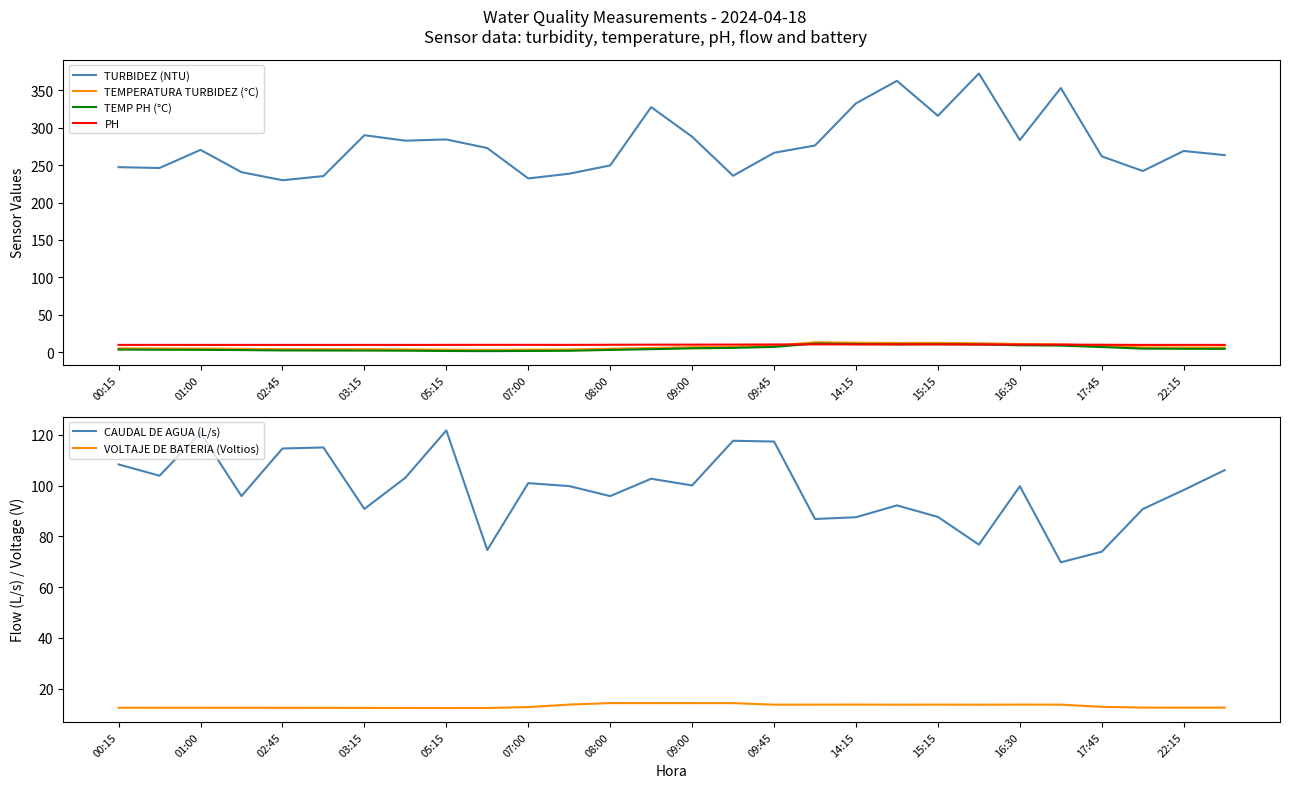

What is the minimum value for VOLTAJE DE BATERIA (Voltios)?

12.3